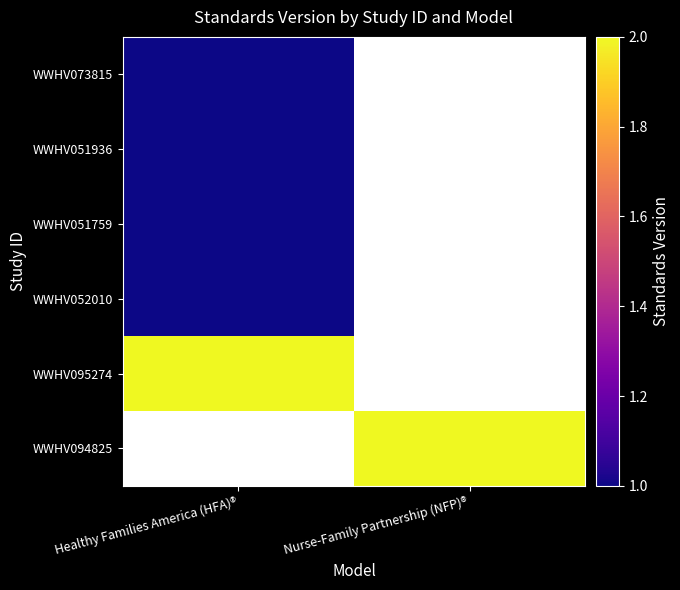

List the labels in order of WWHV073815 value, smallest first.

Healthy Families America (HFA)®, Nurse-Family Partnership (NFP)®